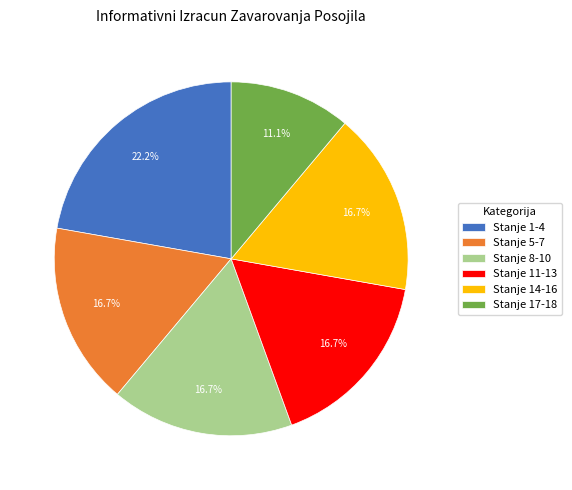

What is the ratio of the value at Stanje 8-10 to the value at Stanje 14-16?

1.0